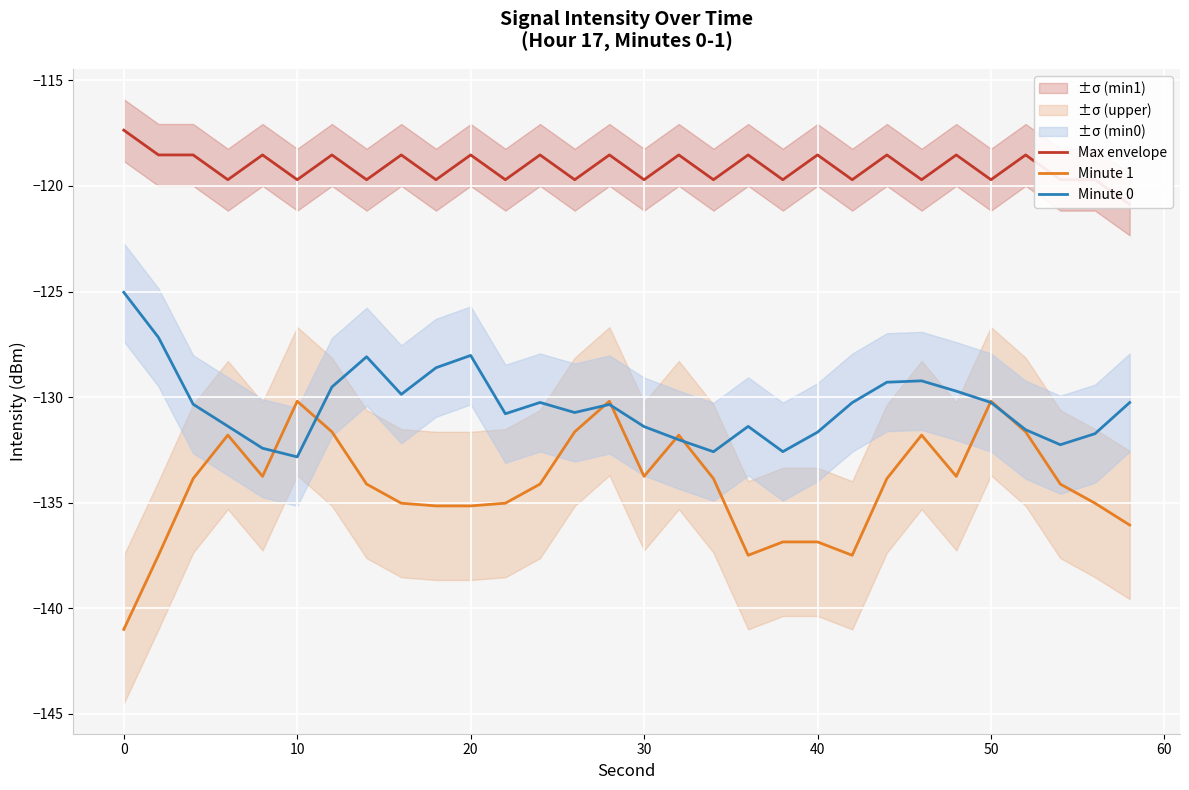

Is this an area chart (filled region under the line)?

No